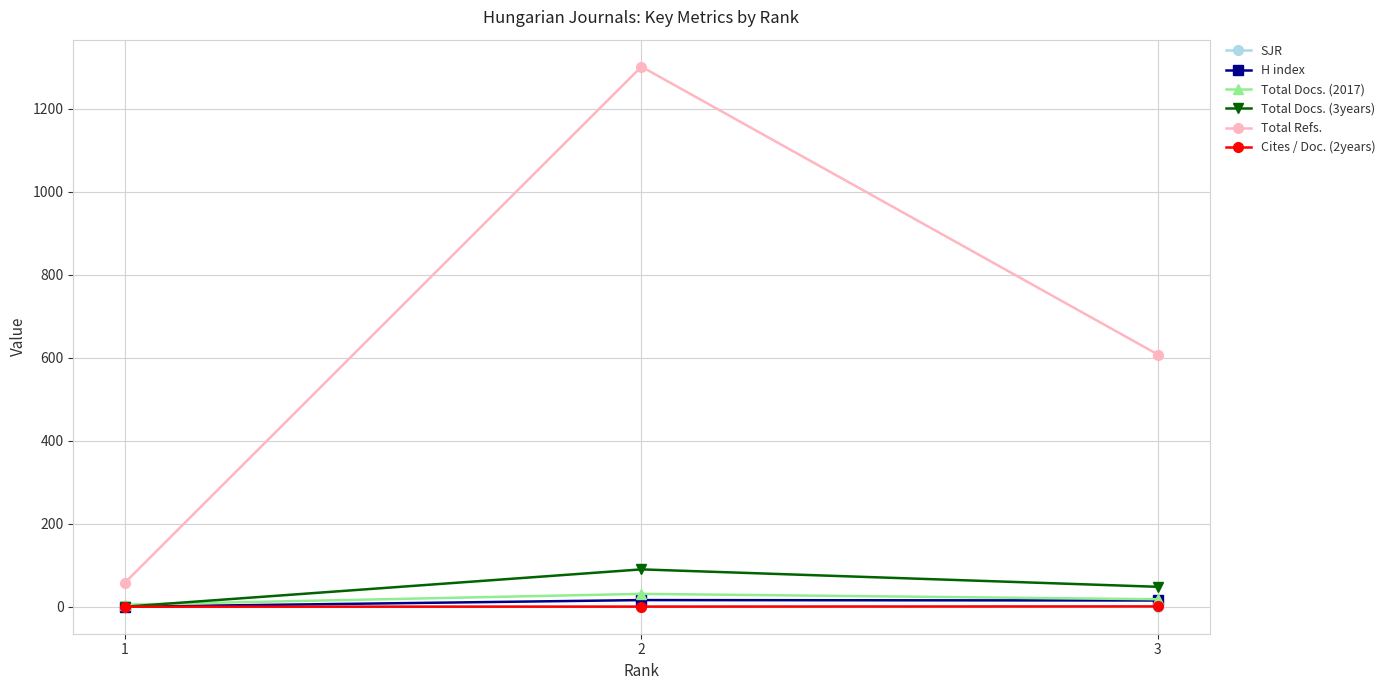

What is the sum of the Total Docs. (3years) values at 3 and 1?

48.0